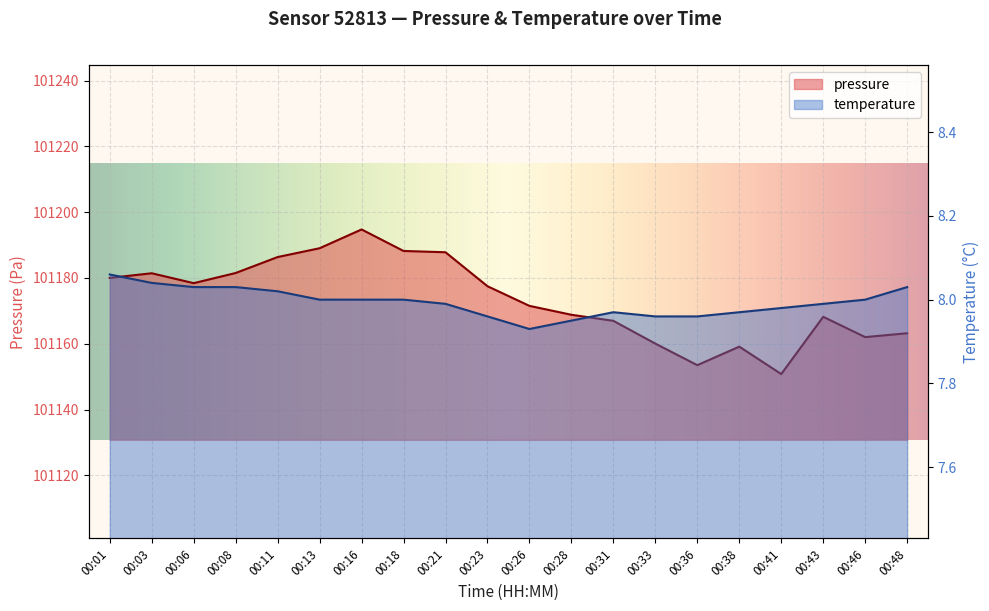

Where does the temperature series first go above 8?

00:01